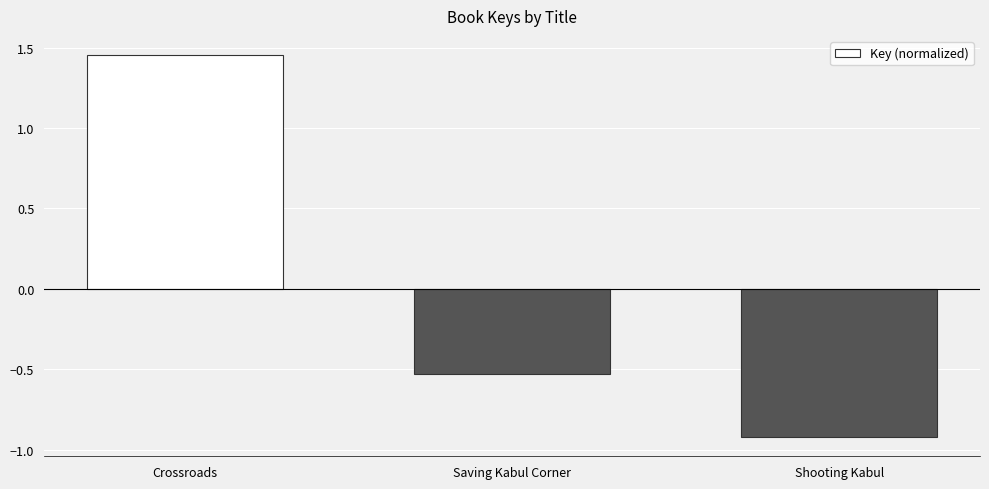

What is the difference between the maximum and second lowest values?

2.0